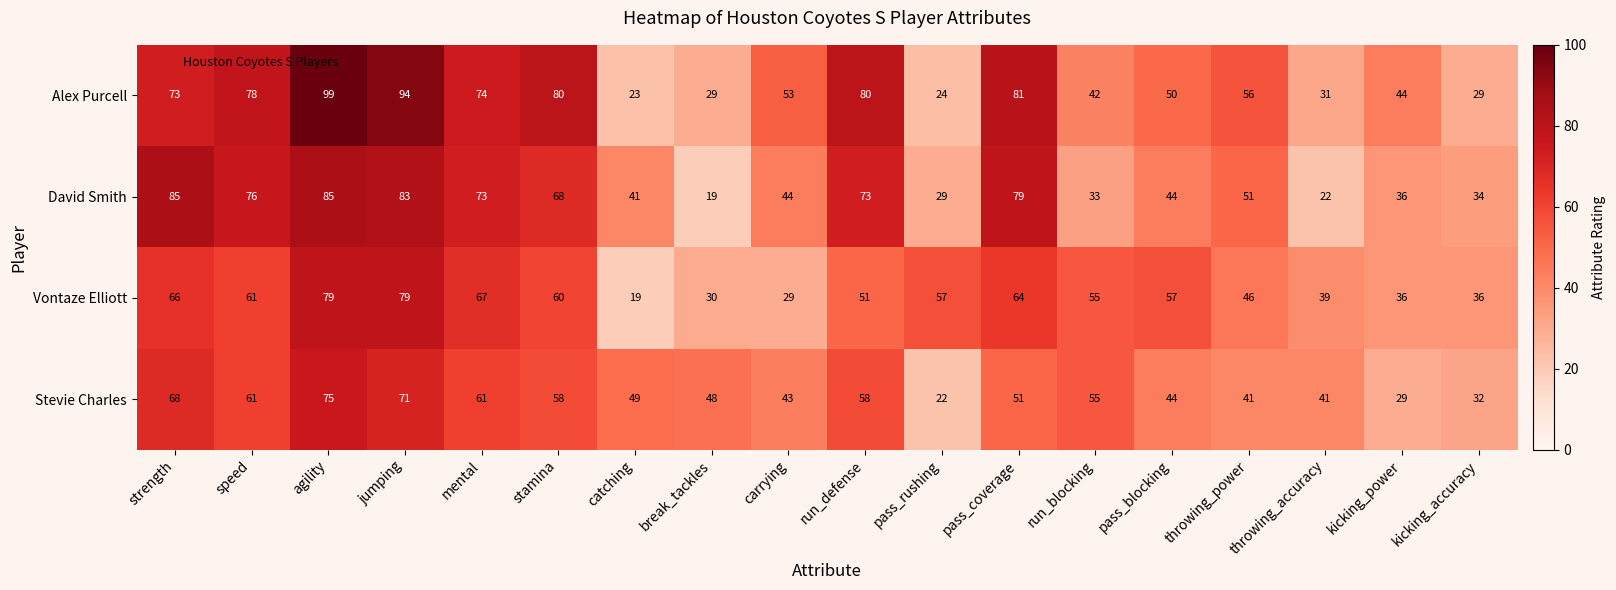

Which series has the largest total across all categories?

Alex Purcell